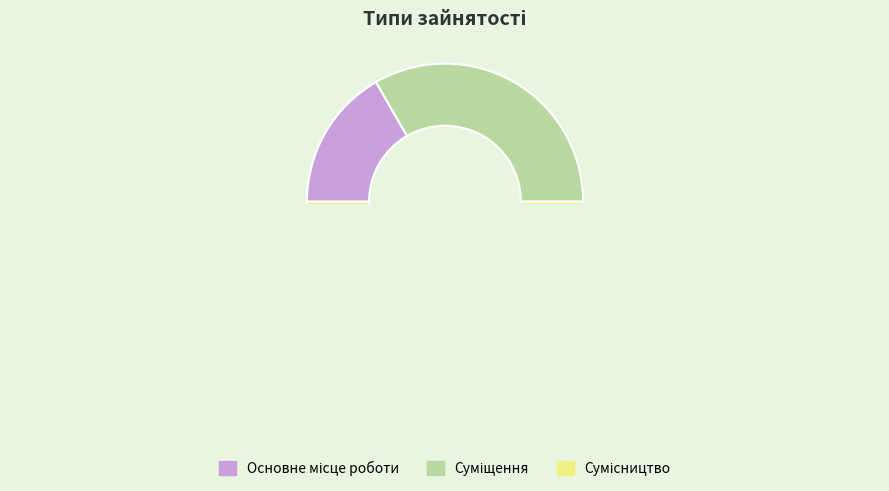

Count the number of slices in the pie.

3